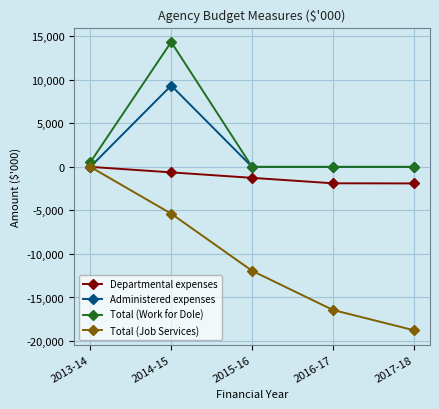

True or false: Administered expenses has more than 2 interior local peaks.

False